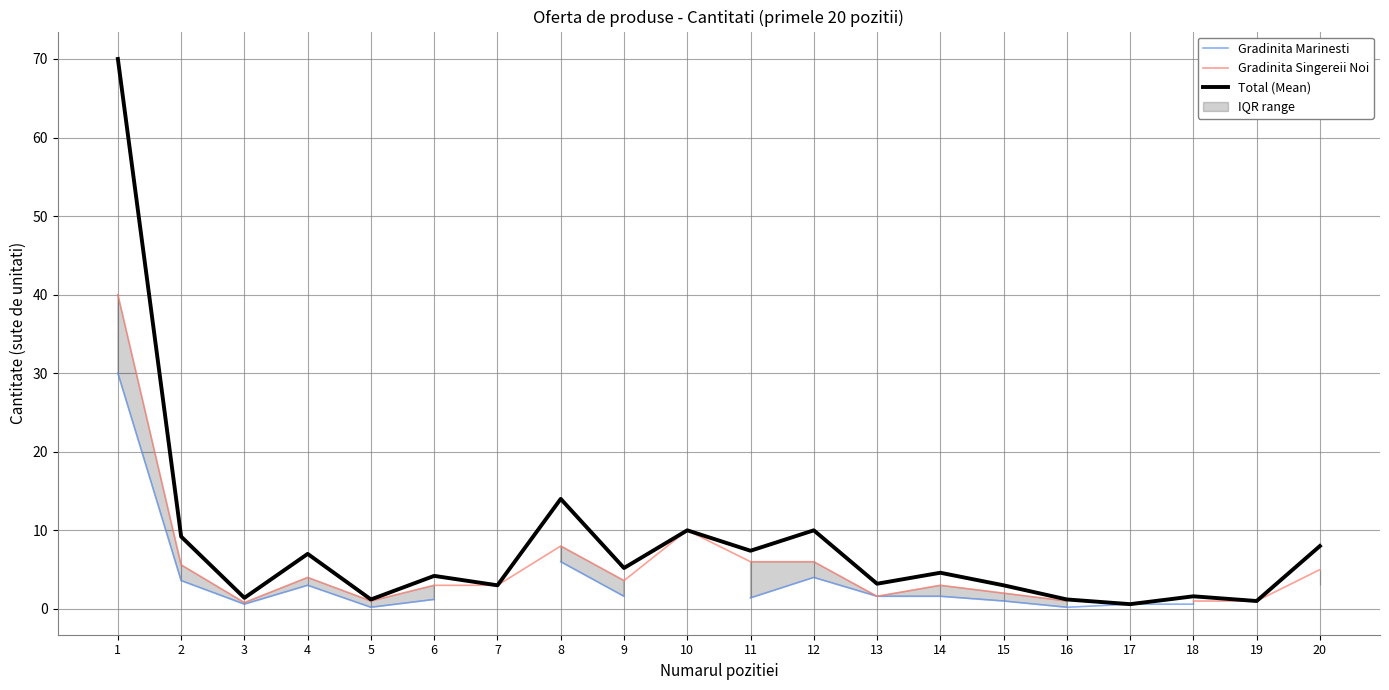

True or false: Total (Mean) and Gradinita Singereii Noi cross at least once.

False